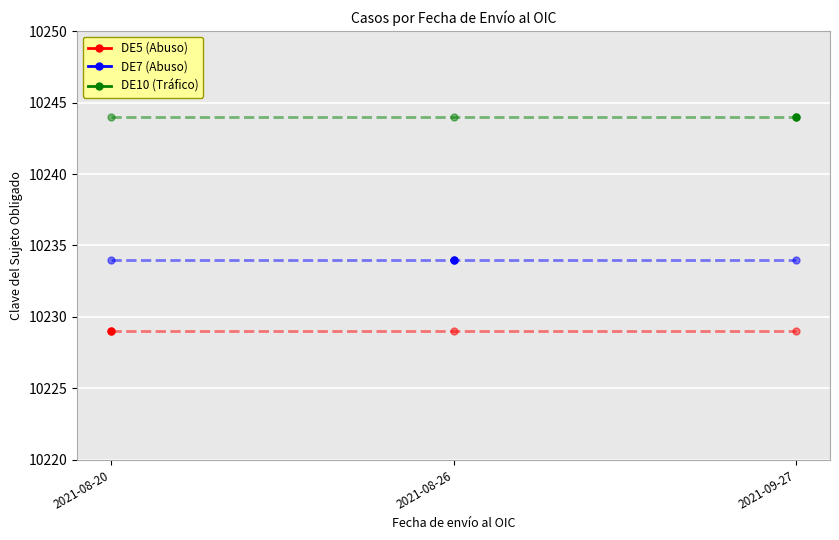

Is the value of DE10 (Tráfico)_line at 2021-08-26 greater than the value of DE7 (Abuso)_line at 2021-09-27?

Yes